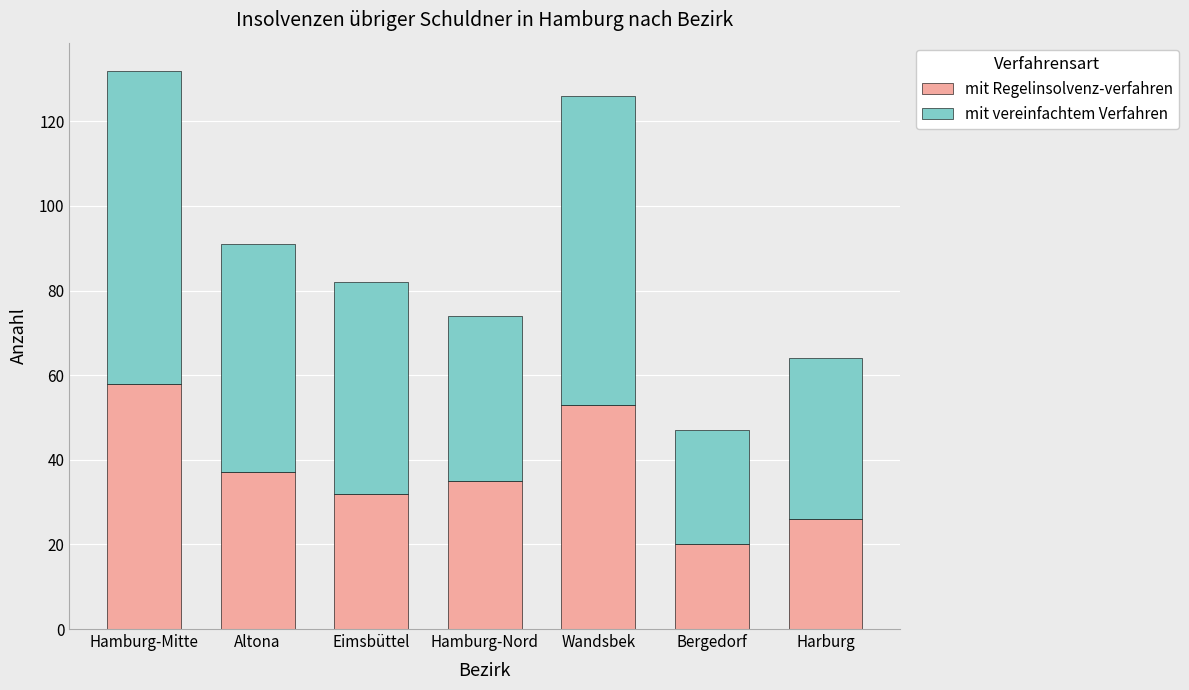

What is the total value across all series at Hamburg-Nord?

74